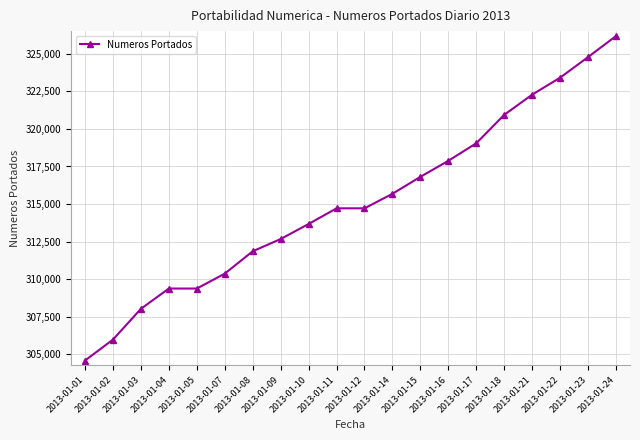

How many values are below 314713?

9